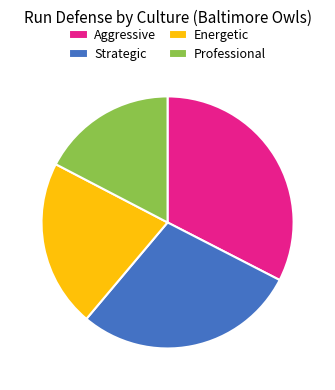

The Strategic slice represents 21% of the pie. True or false?

False